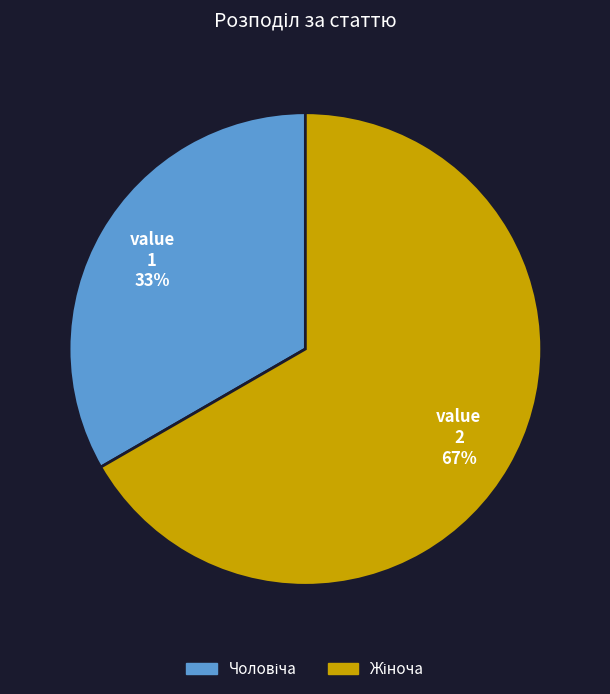

Does any single category account for the majority?

Yes